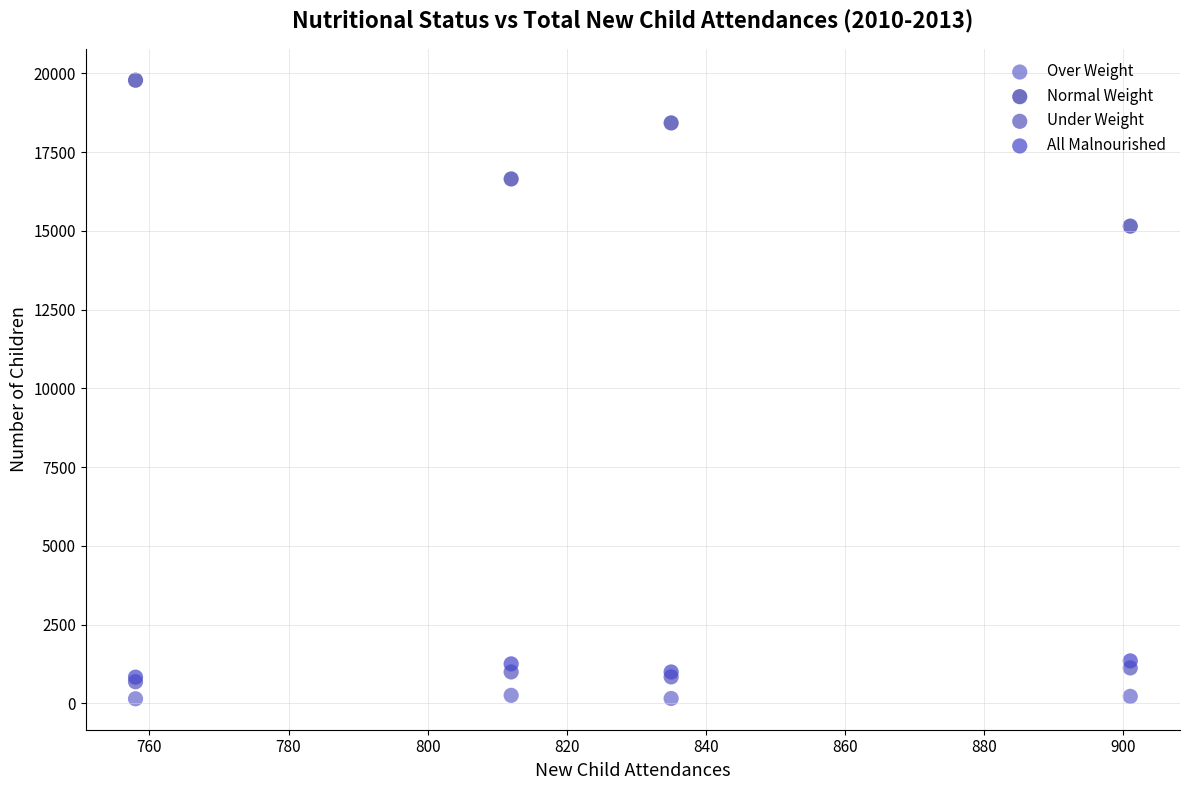

Across all series, what Y value is closest to 9963?

15149